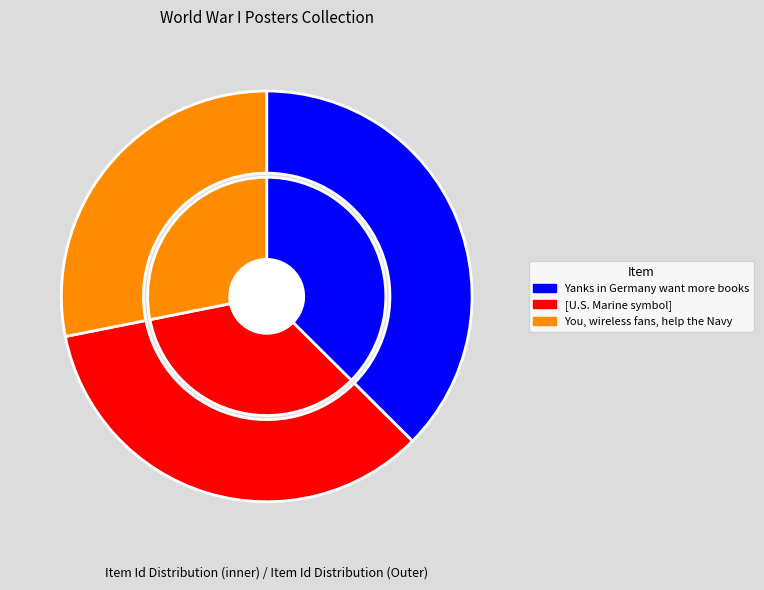

Rank the categories by value from lowest to highest.

You, wireless fans, help the Navy, [U.S. Marine symbol], Yanks in Germany want more books